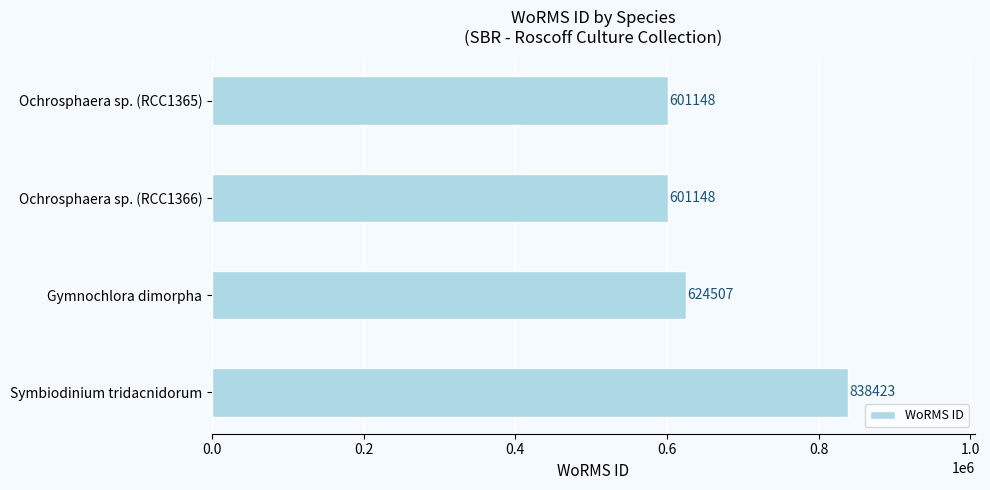

Reading top to bottom, what are all the values shown in this chart?

601148	601148	624507	838423